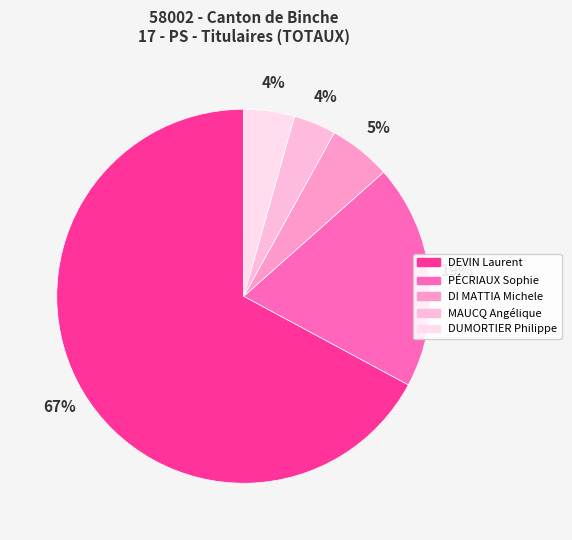

How many segments does this pie chart have?

5